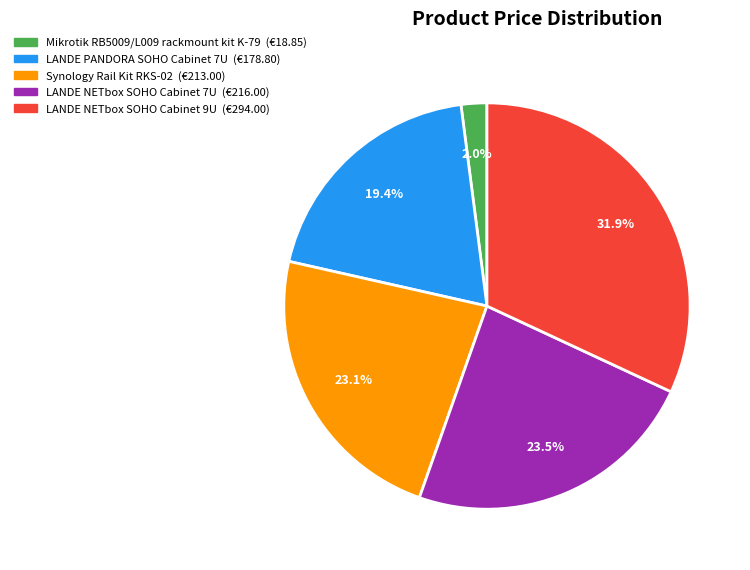

What is the ratio of the value at LANDE NETbox SOHO Cabinet 9U to the value at LANDE NETbox SOHO Cabinet 7U?

1.4